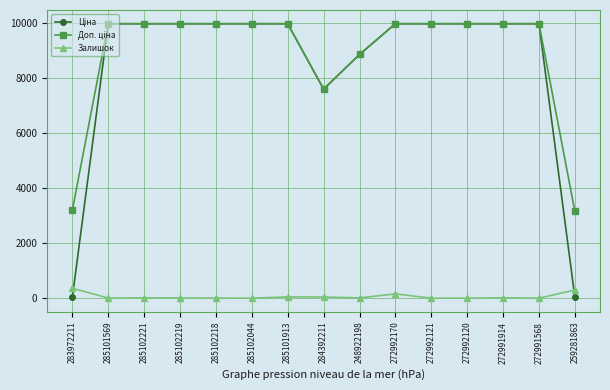

What is the highest value of the Залишок series?

360.0